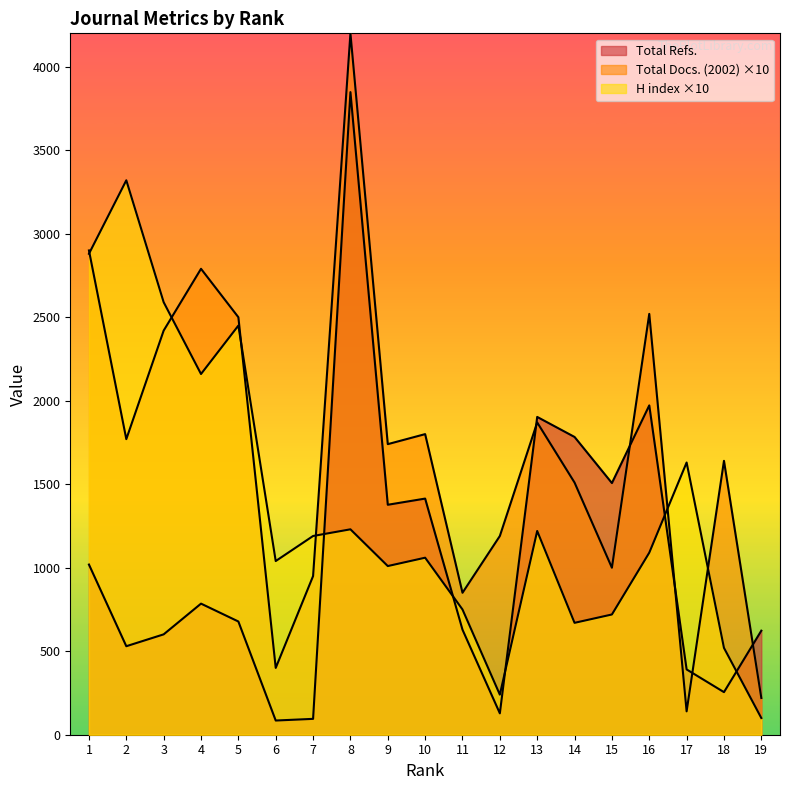

What is the difference between the second highest and minimum values in the Total Docs. (2002) series?

2760